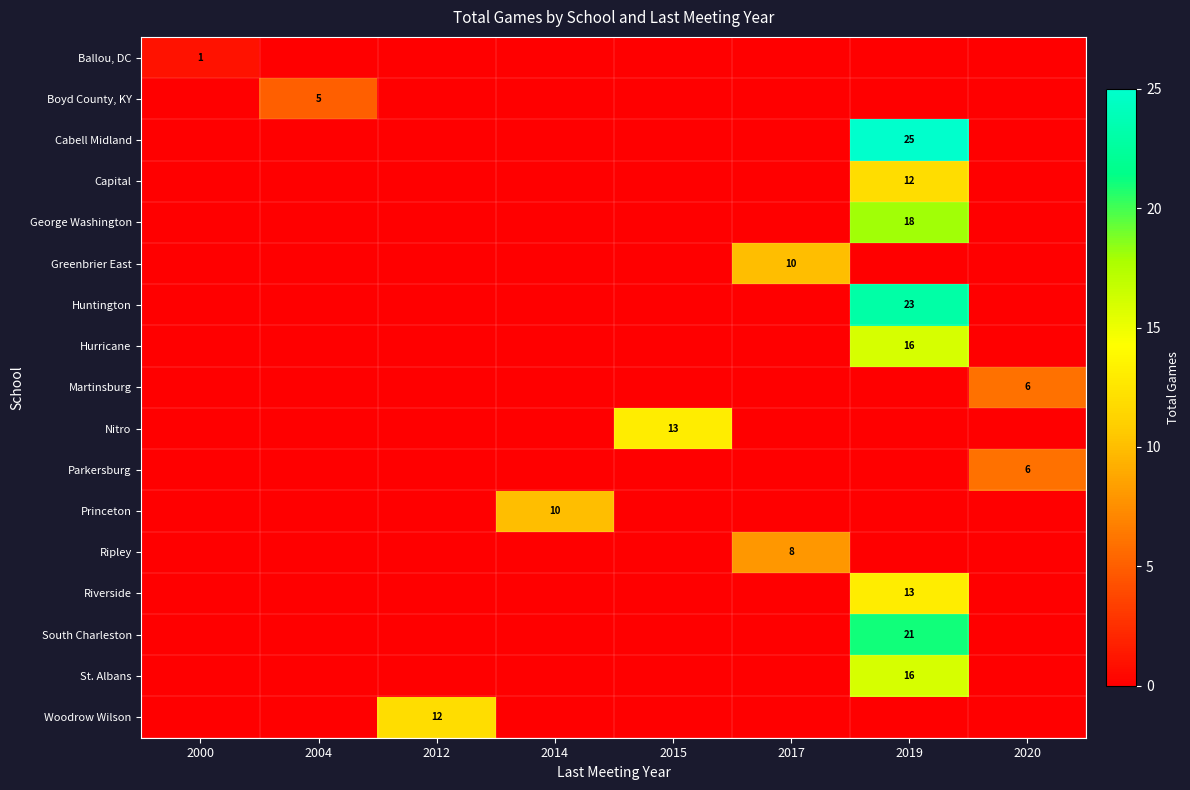

What is the spread (max minus min) of values at 2004?

5